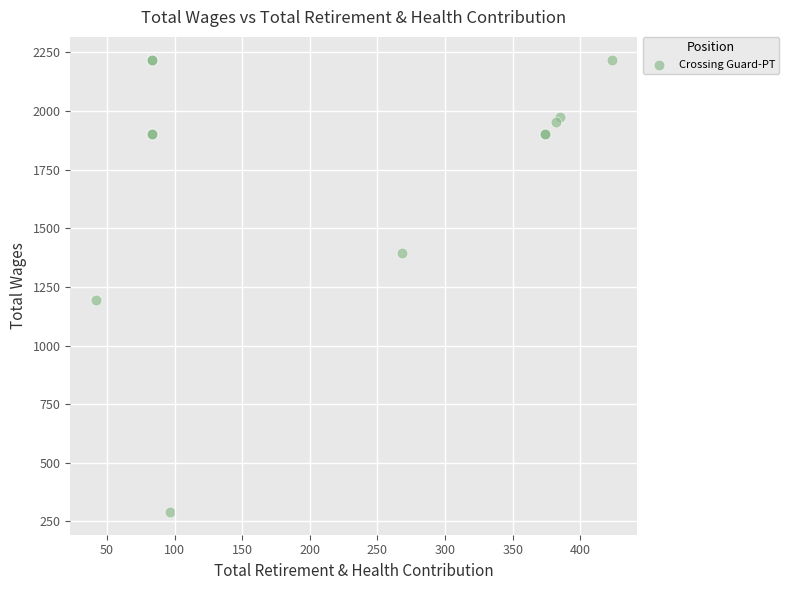

What Y value in the scatter plot is closest to 1254?

1196